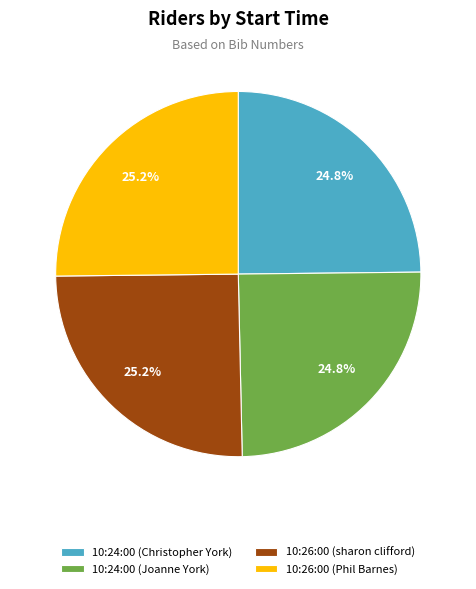

Does any single category account for the majority?

No